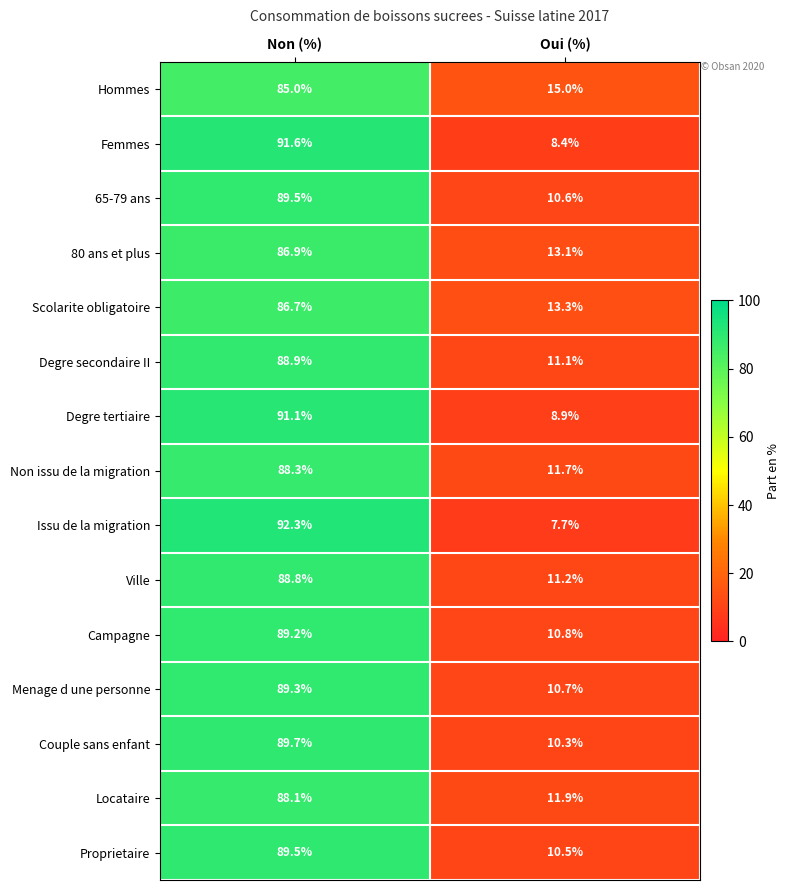

What is the minimum value shown in the chart?

7.7